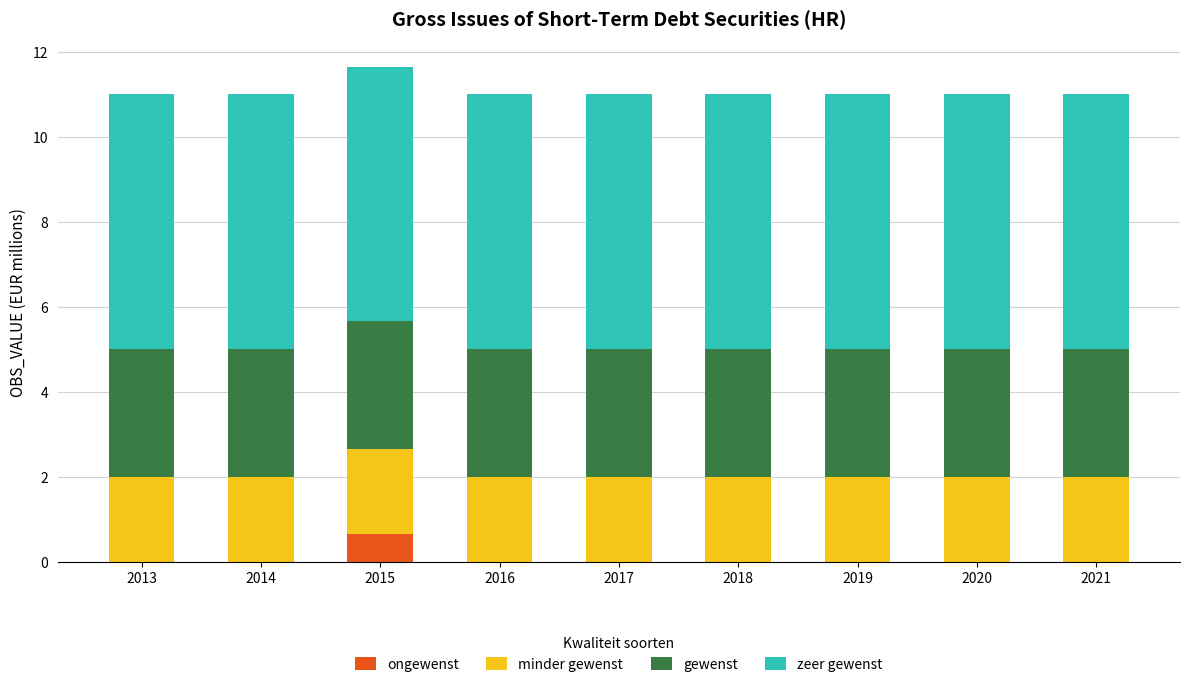

What is the total value across all series at 2013?

11.0